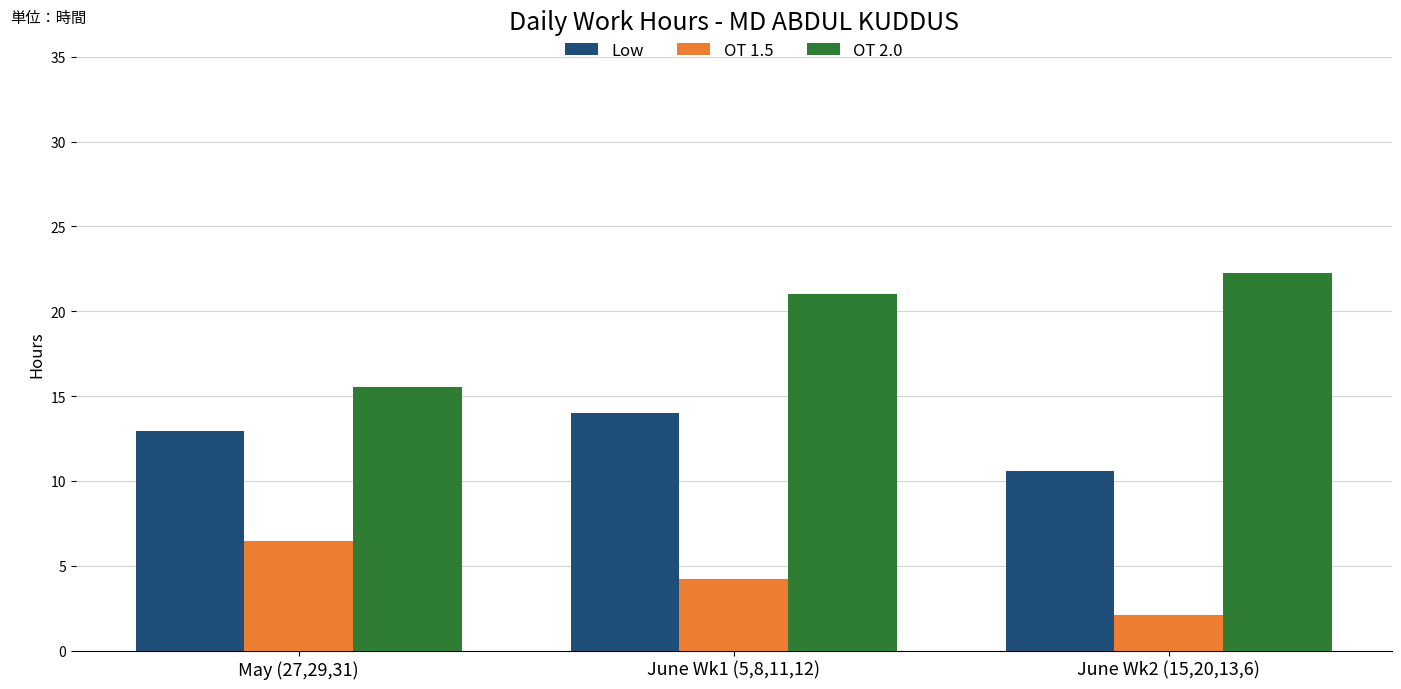

Which series has the largest total across all categories?

OT 2.0